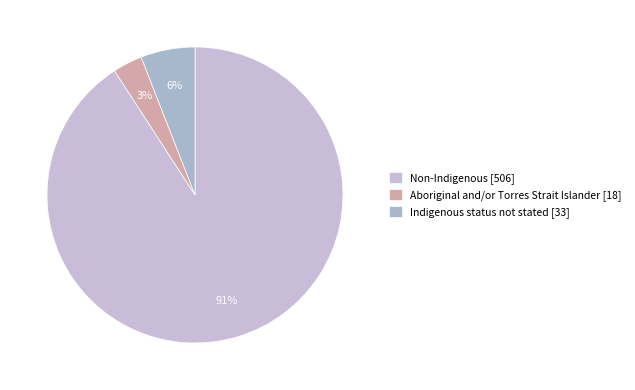

To the nearest percent, what percentage of the pie is Indigenous status not stated?

6%